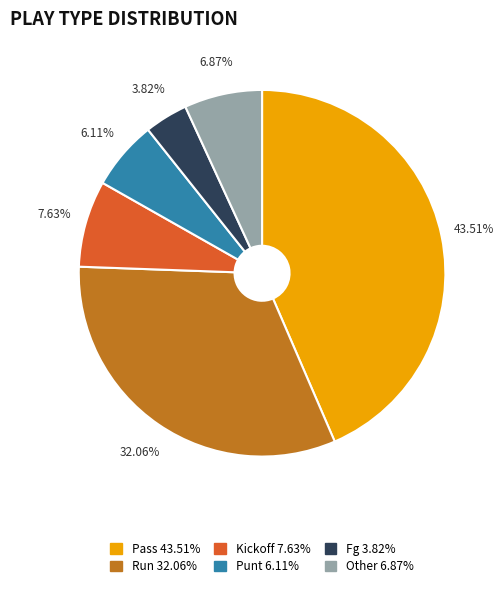

Does any single category account for the majority?

No